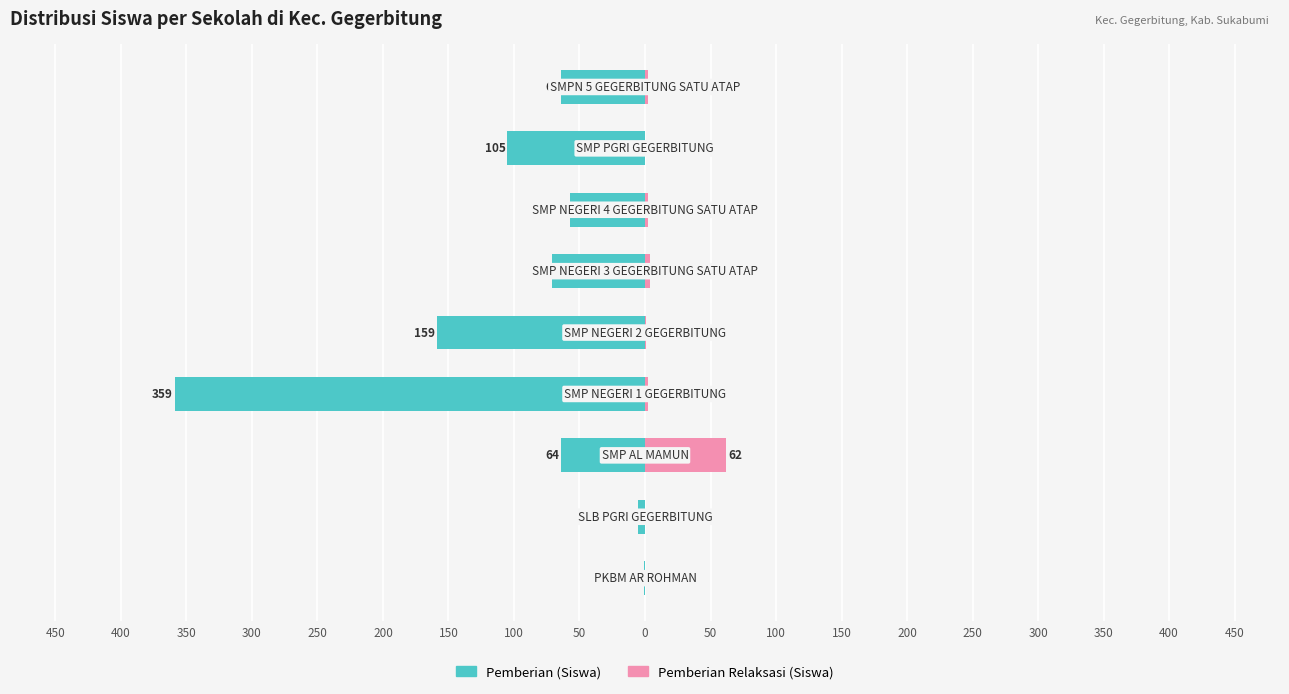

How many data points does each series have?

9